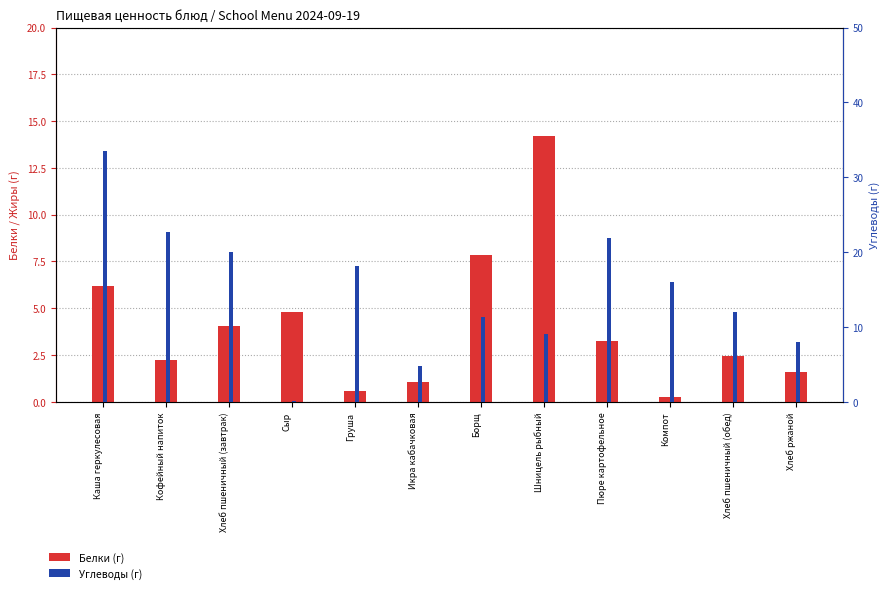

Rank the series by their average value, from highest to lowest.

Углеводы (г), Белки (г)